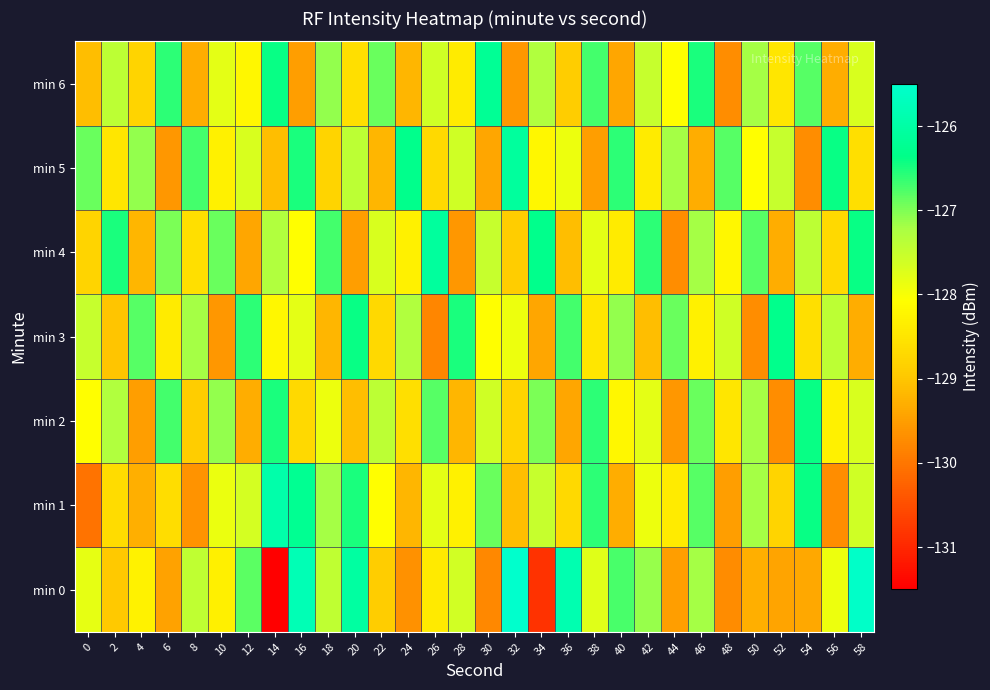

Which category has the lowest value across all series?

14